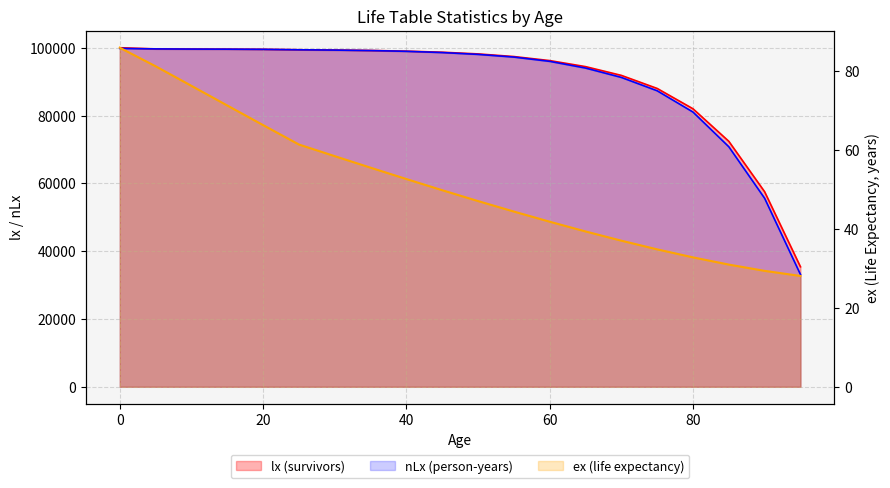

Rank the series by their maximum value, from lowest to highest.

ex (life expectancy), nLx (person-years), lx (survivors)